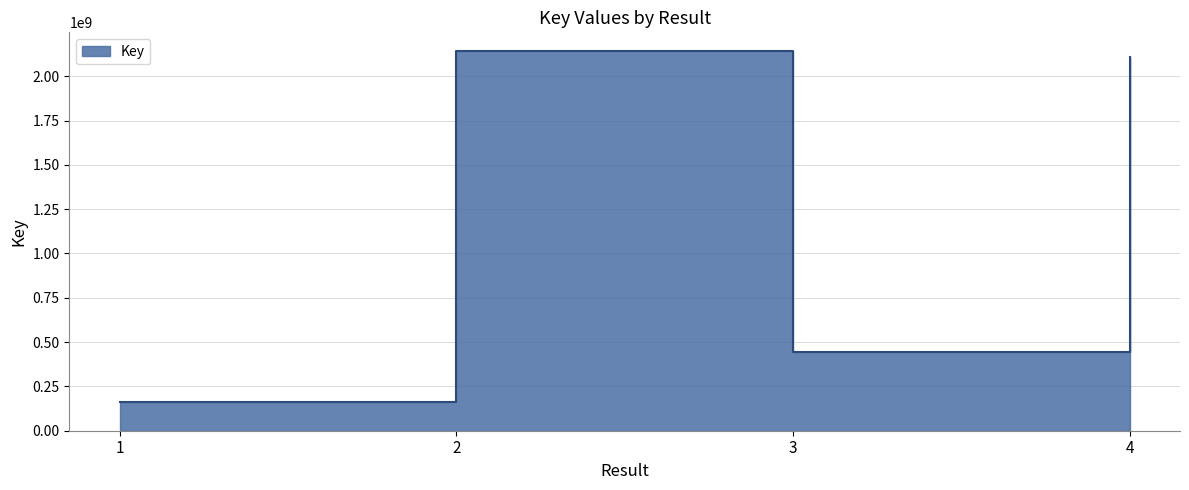

What value does the data have at 1, to the nearest 10?

160695230